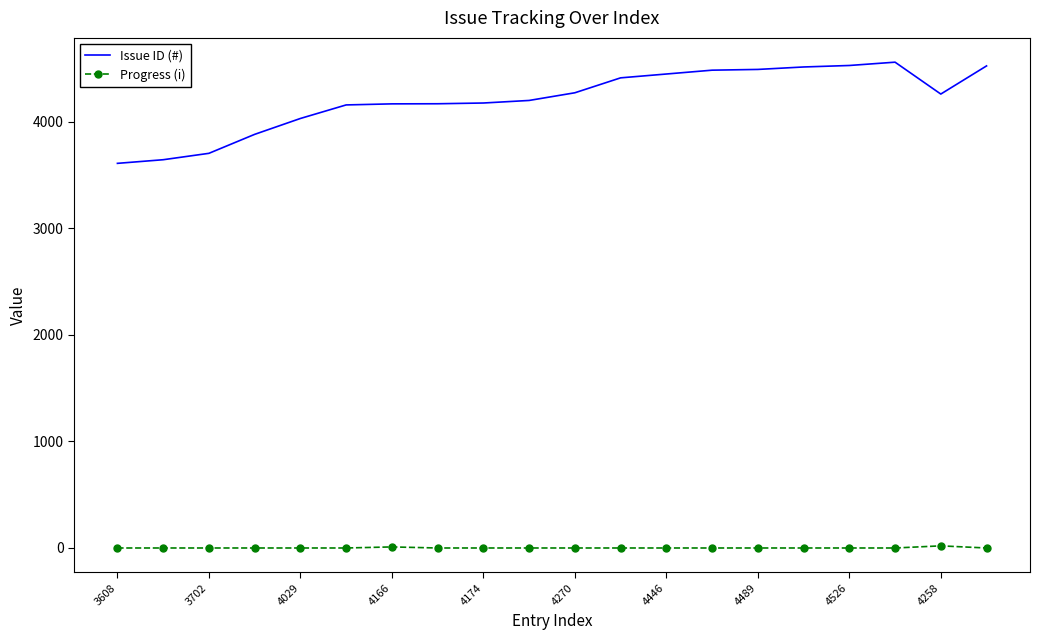

Which series has the largest range (max minus min)?

Issue ID (#)